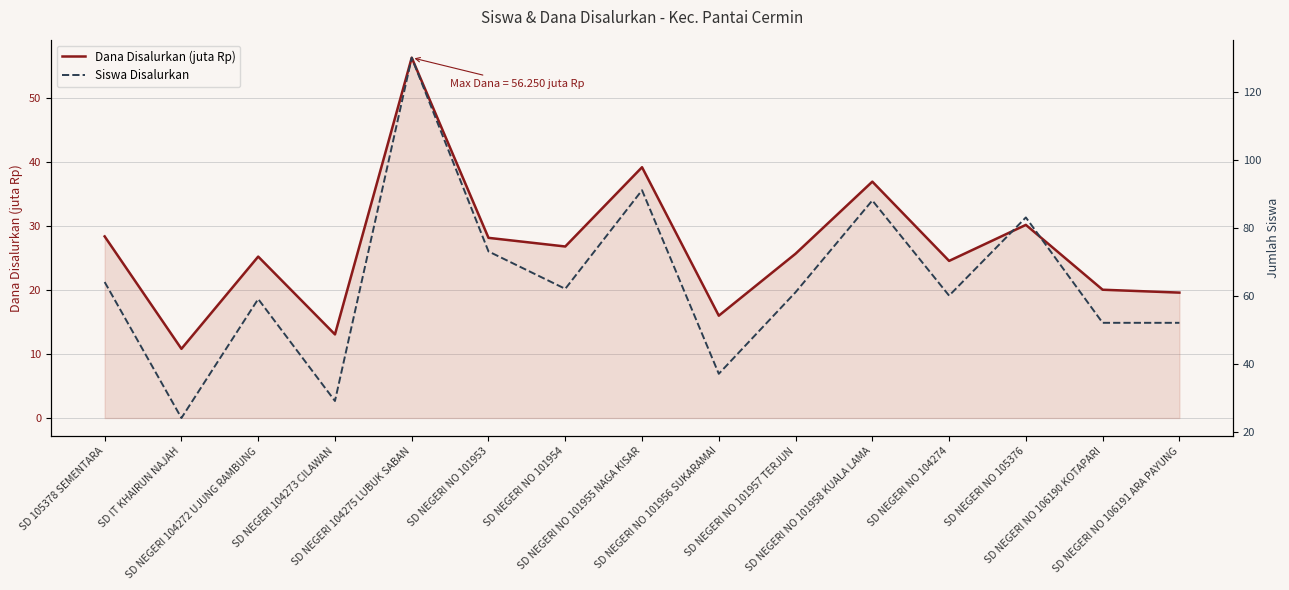

Reading left to right, extract all data points from this chart.

Dana Disalurkan (juta Rp): 28.4	10.8	25.2	13.1	56.2	28.1	26.8	39.1	16.0	25.6	36.9	24.5	30.1	20.0	19.6
Siswa Disalurkan: 64.0	24.0	59.0	29.0	130.0	73.0	62.0	91.0	37.0	61.0	88.0	60.0	83.0	52.0	52.0